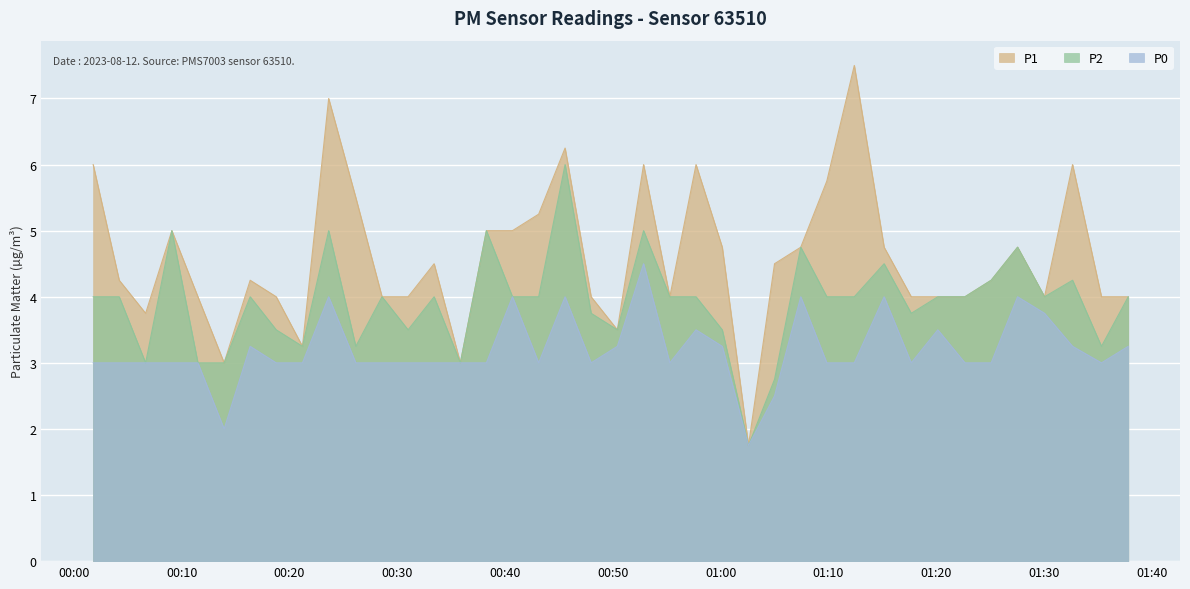

What is the difference between the P2 values at 2023-08-12T00:01:47 and 2023-08-12T01:25:06?

0.2